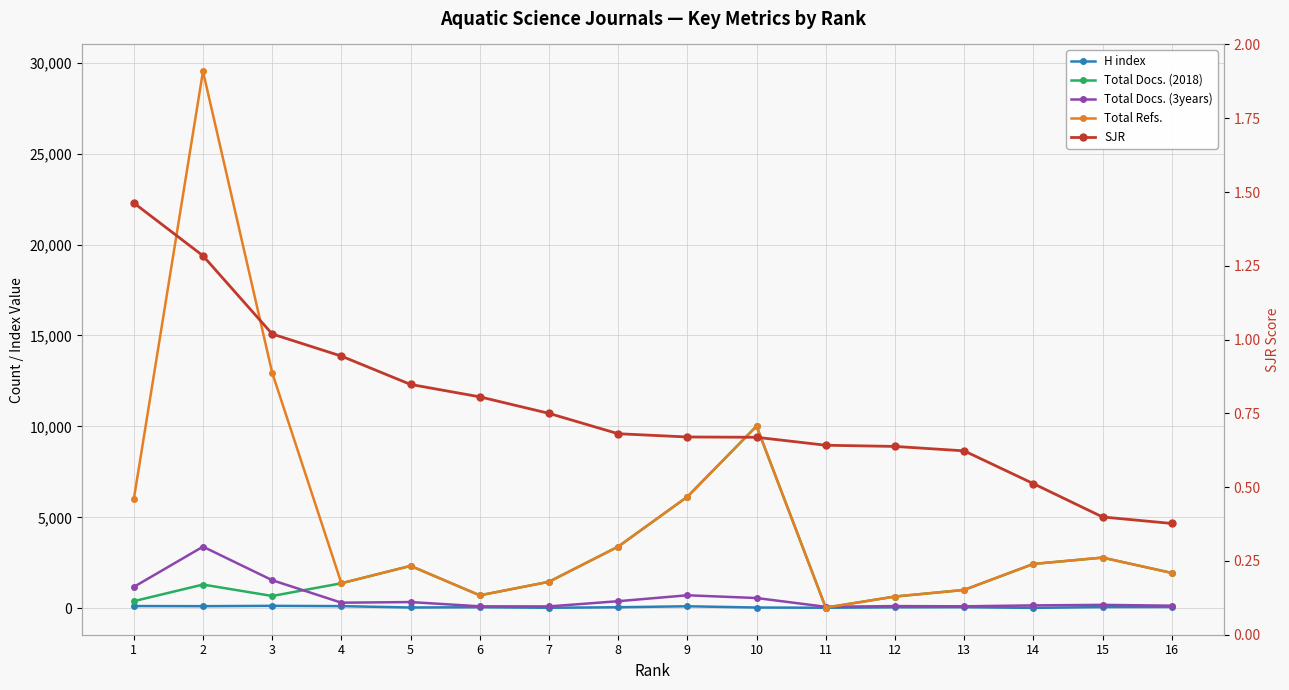

List the series in order of their peak value, lowest first.

SJR, H index, Total Docs. (3years), Total Docs. (2018), Total Refs.